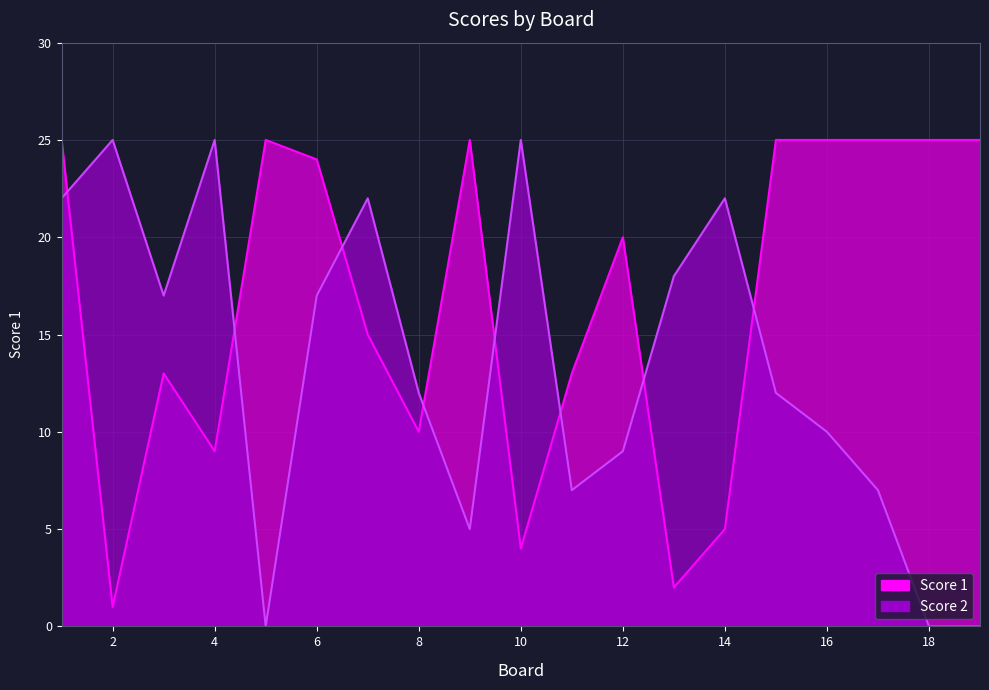

After their last crossing, which series has the higher values: Score 2 or Score 1?

Score 1